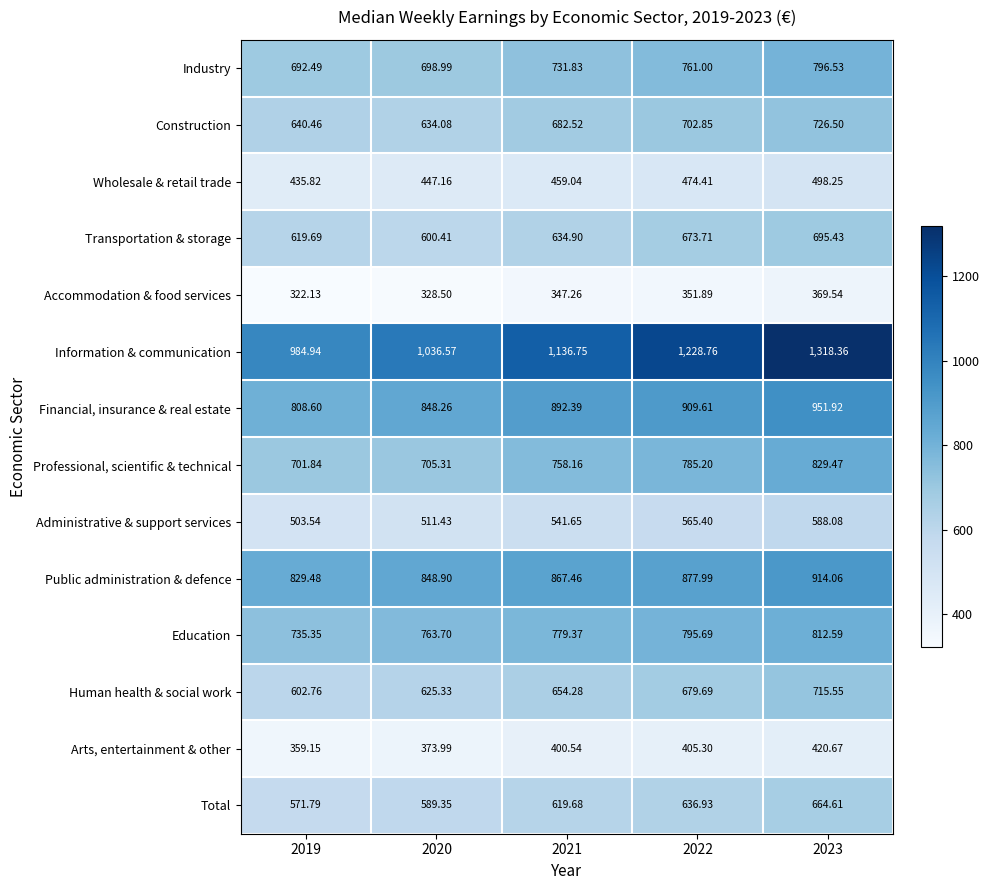

Is the value of Professional, scientific & technical at 2023 greater than the value of Administrative & support services at 2021?

Yes